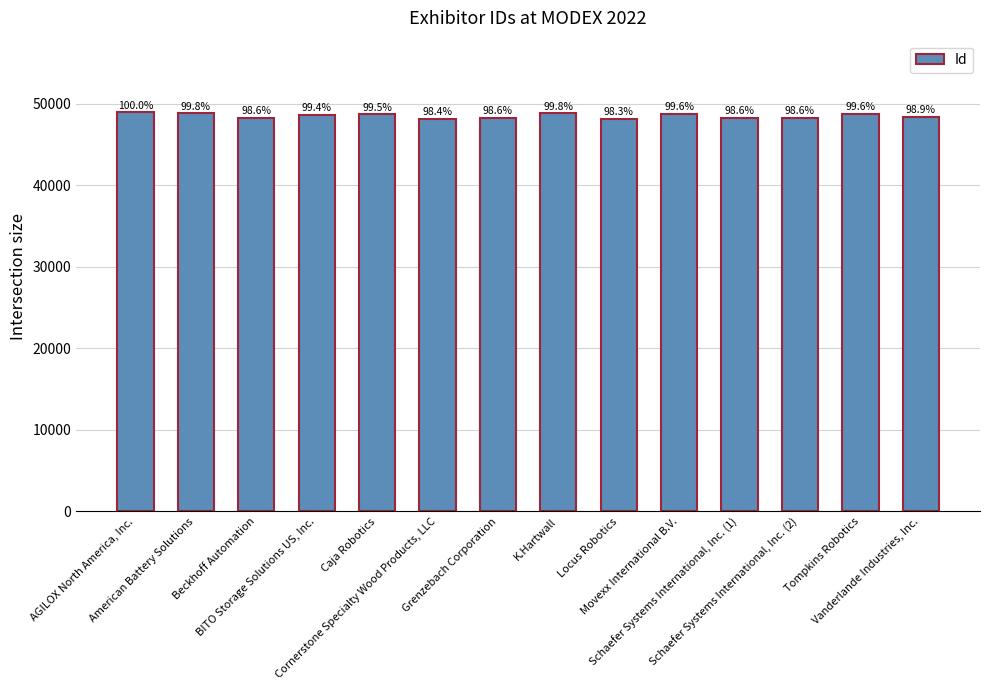

Are the bars horizontal?

No